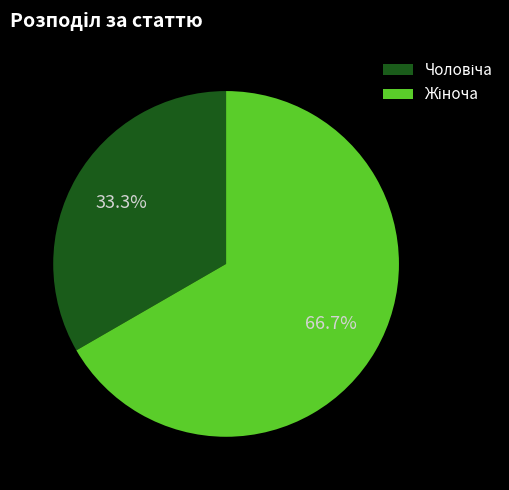

Do Чоловіча and Жіноча together represent more than half of the pie?

Yes